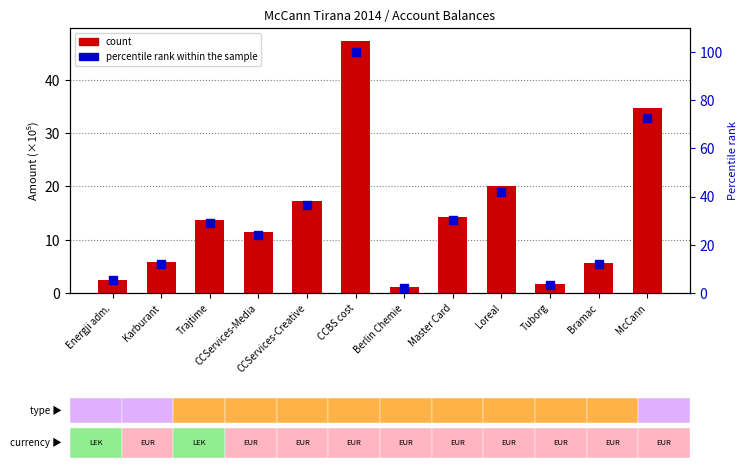

Is the value of count at McCann greater than the value of percentile rank within the sample at Trajtime?

Yes